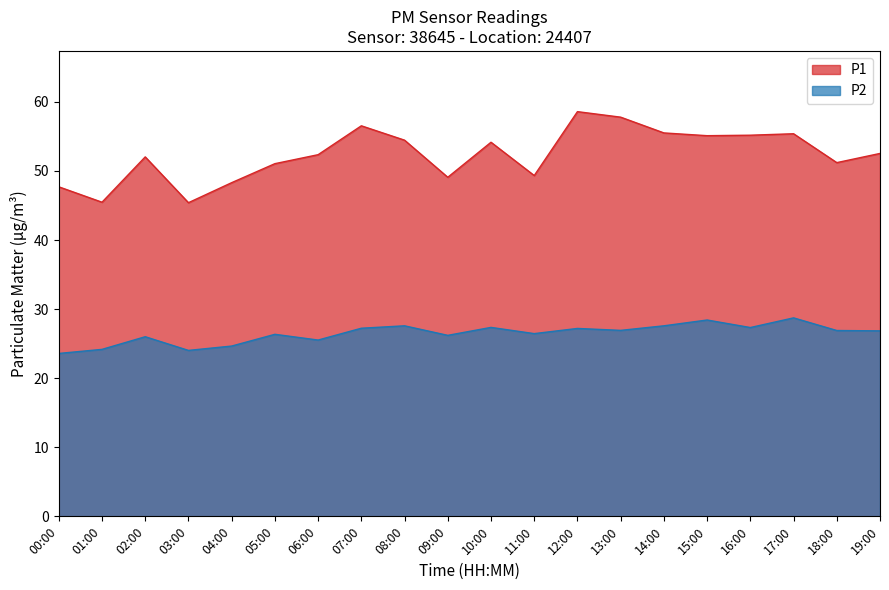

Rank the series by their maximum value, from lowest to highest.

P2, P1